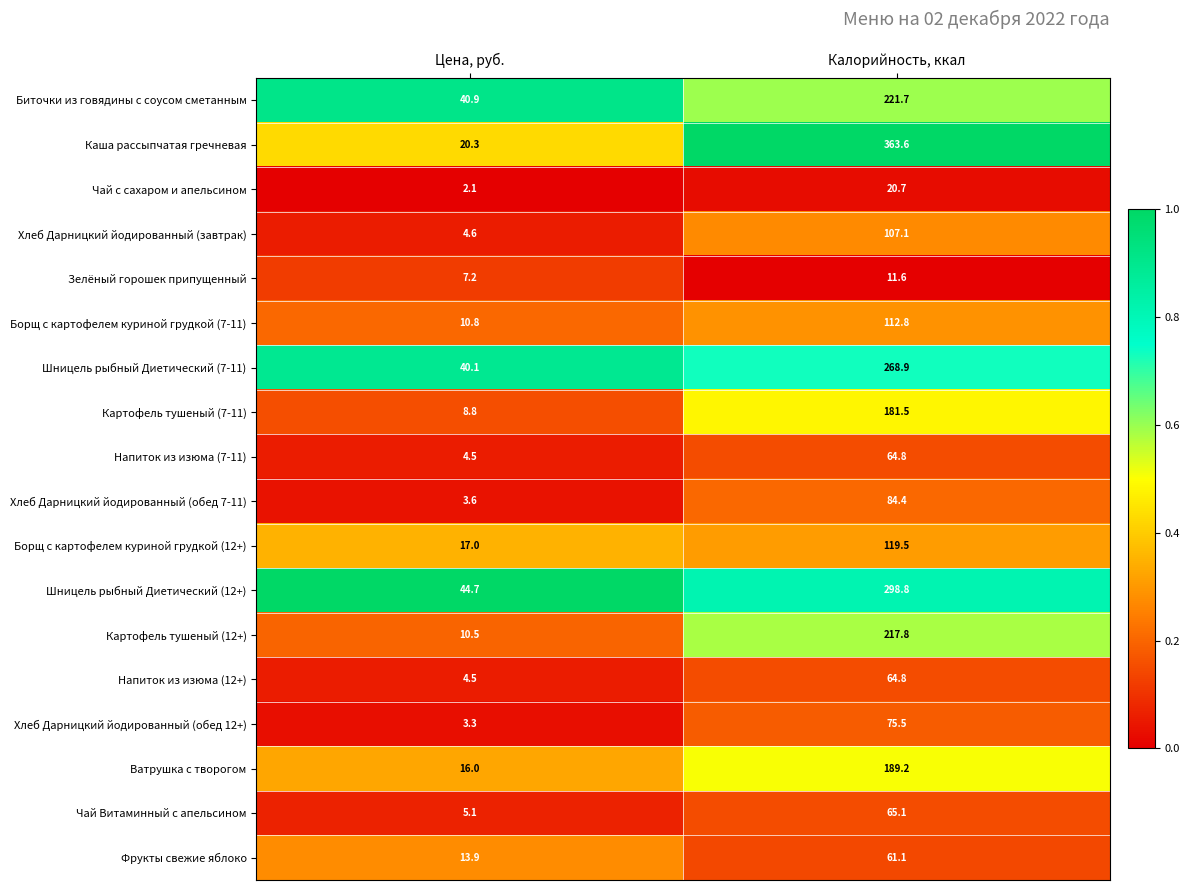

Which series changed the most between Цена, руб. and Калорийность, ккал?

Каша рассыпчатая гречневая